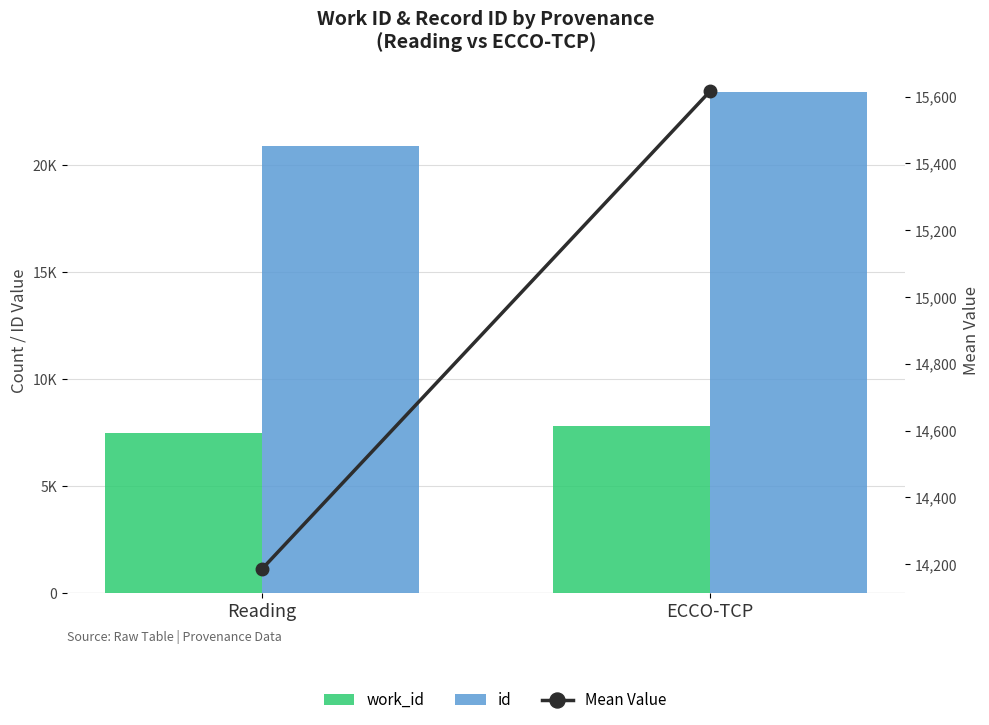

True or false: work_id has a value of 13162.8 at Reading.

False